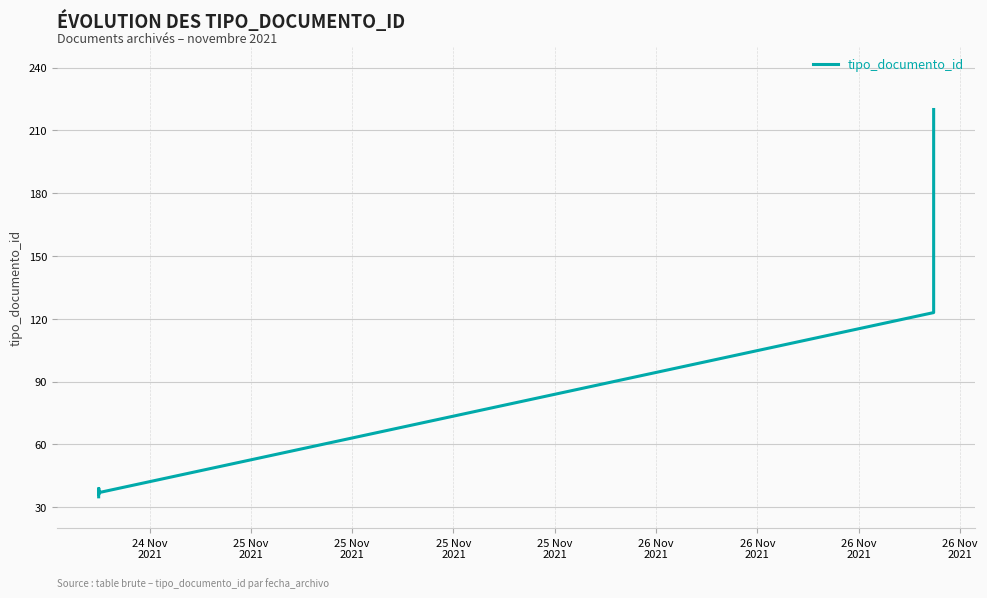

Between 25 Nov
2021 and 26 Nov
2021, which is larger?

26 Nov
2021